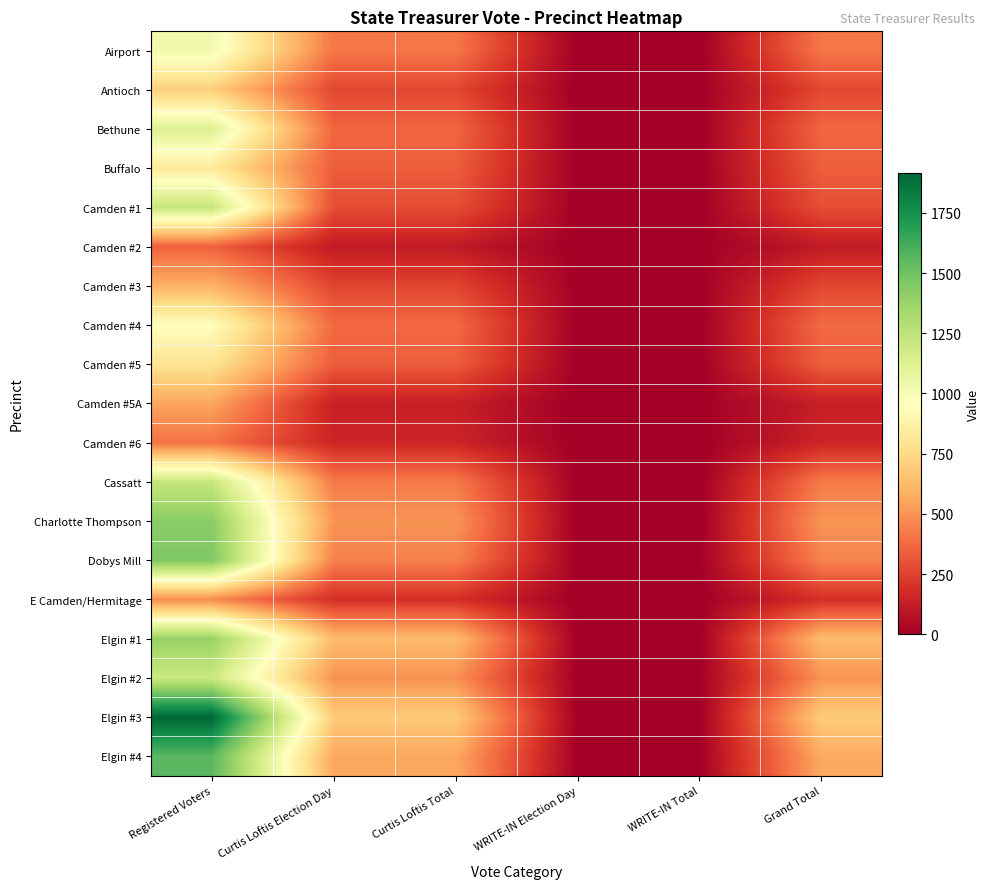

Which series changed the most between Registered Voters and Curtis Loftis Total?

Elgin #3